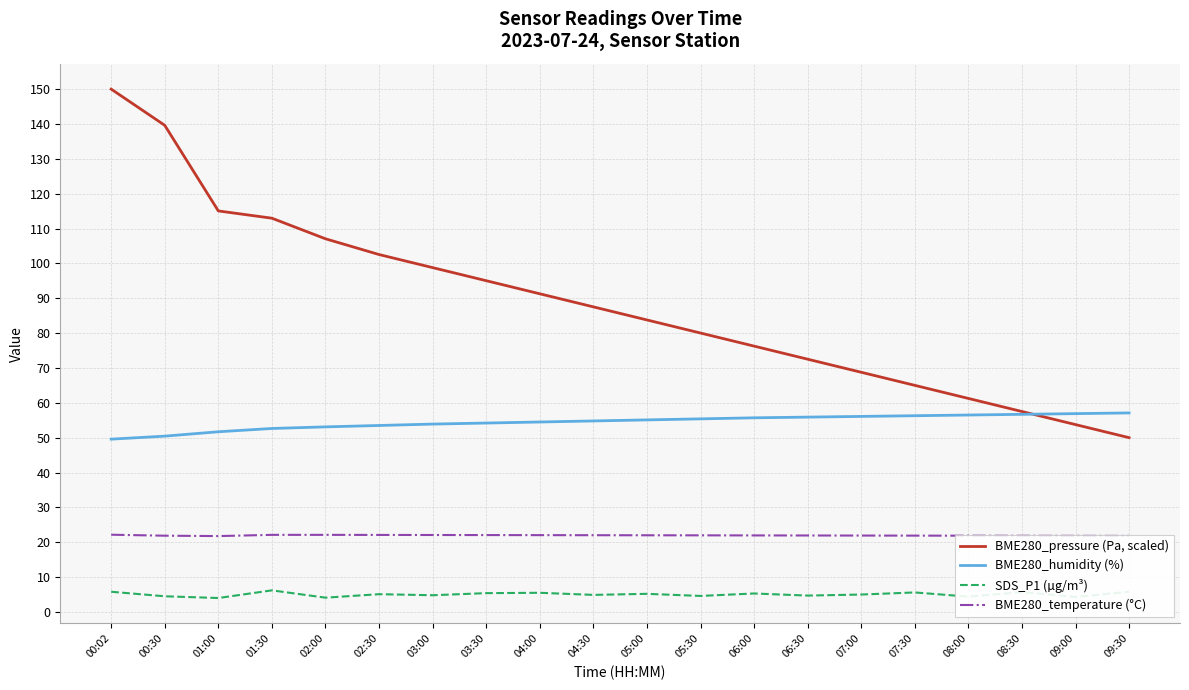

Is it true that BME280_humidity (%) equals 93.0 at 07:00?

False